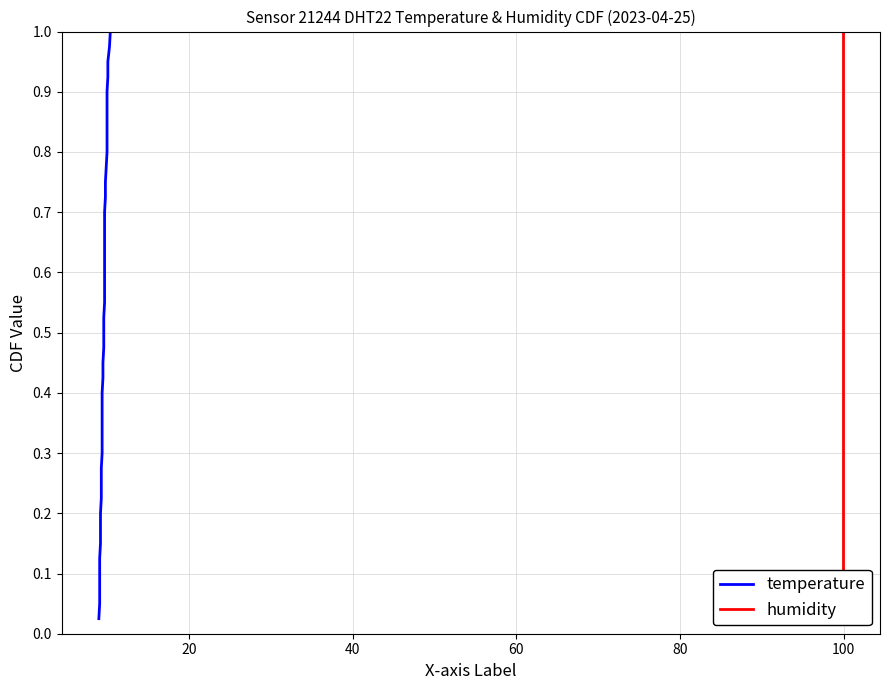

Does the chart have visible grid lines?

Yes